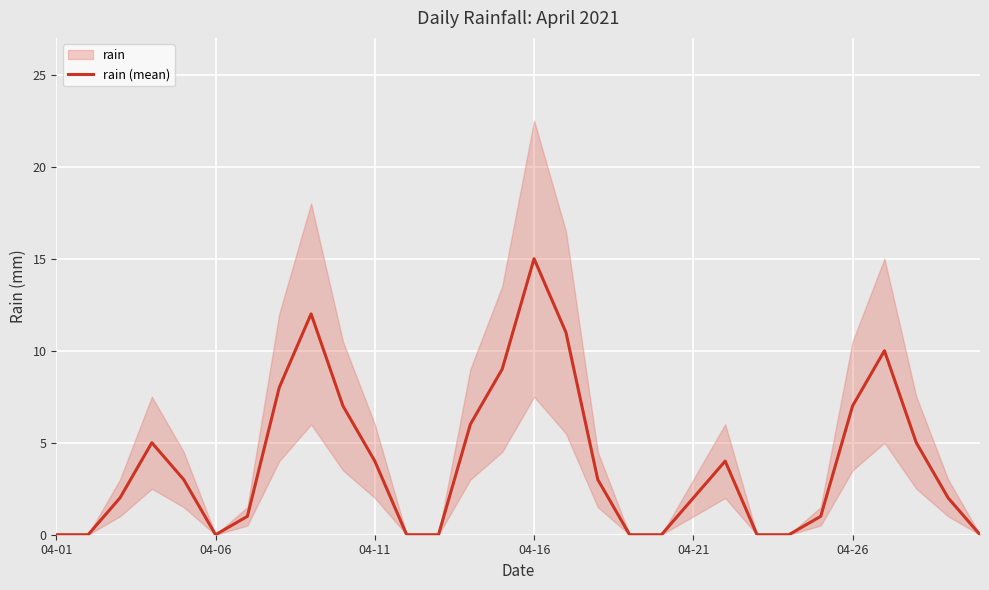

How many data points does each series have?

30